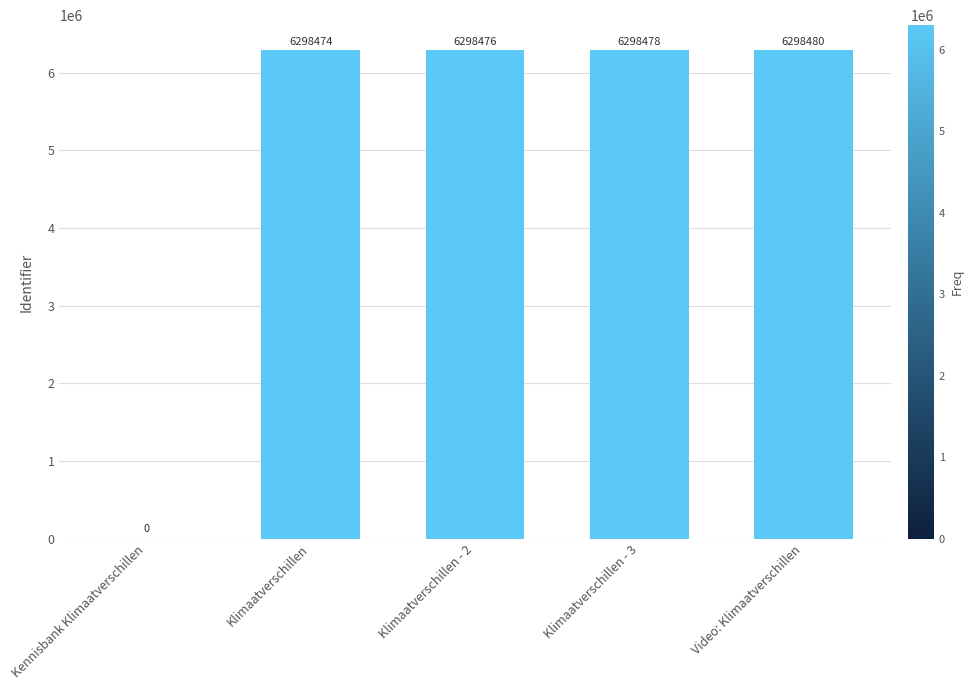

Between Klimaatverschillen - 2 and Klimaatverschillen, which is larger?

Klimaatverschillen - 2